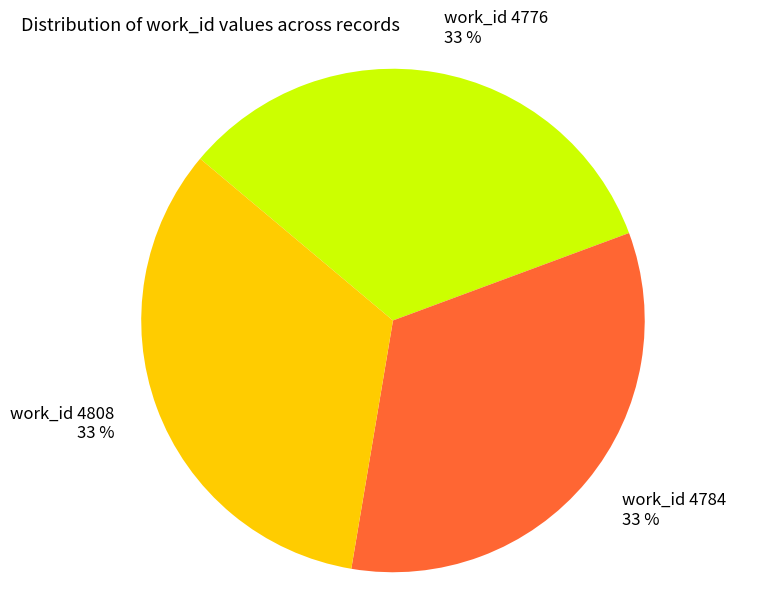

To the nearest percent, what portion does work_id 4784 represent?

33%